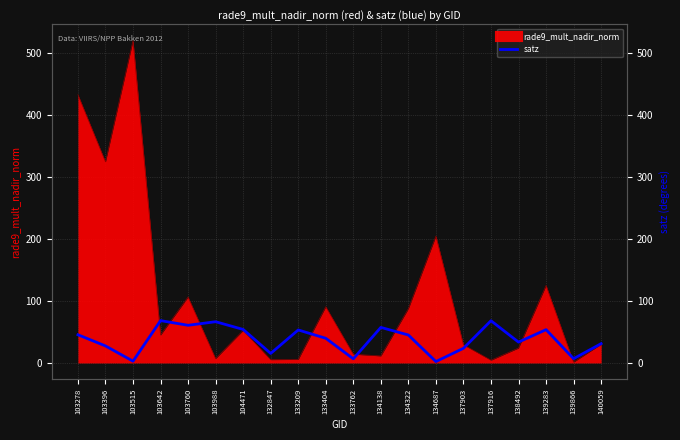

Which has a higher value, 137903 or 104471?

104471